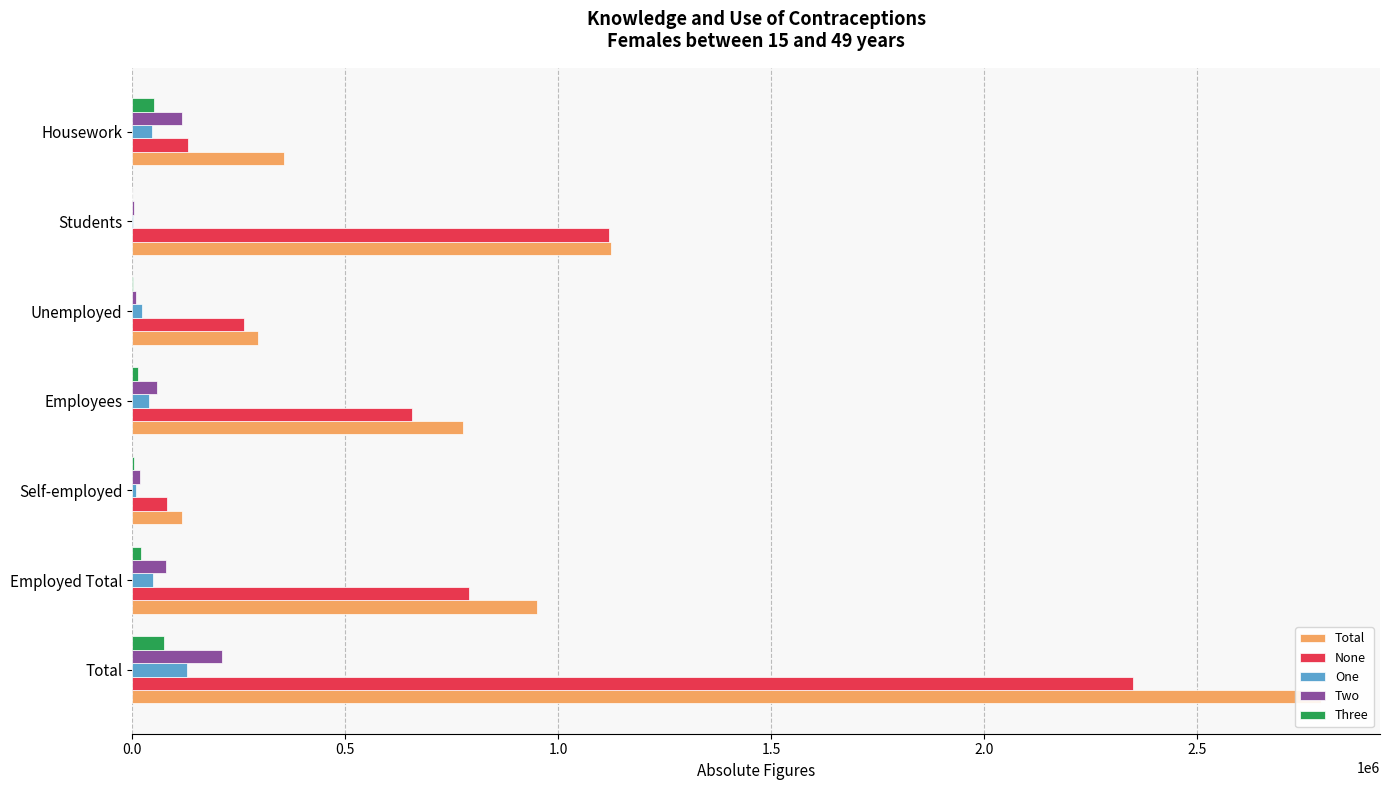

True or false: Three has a value of 2209 at Unemployed.

True